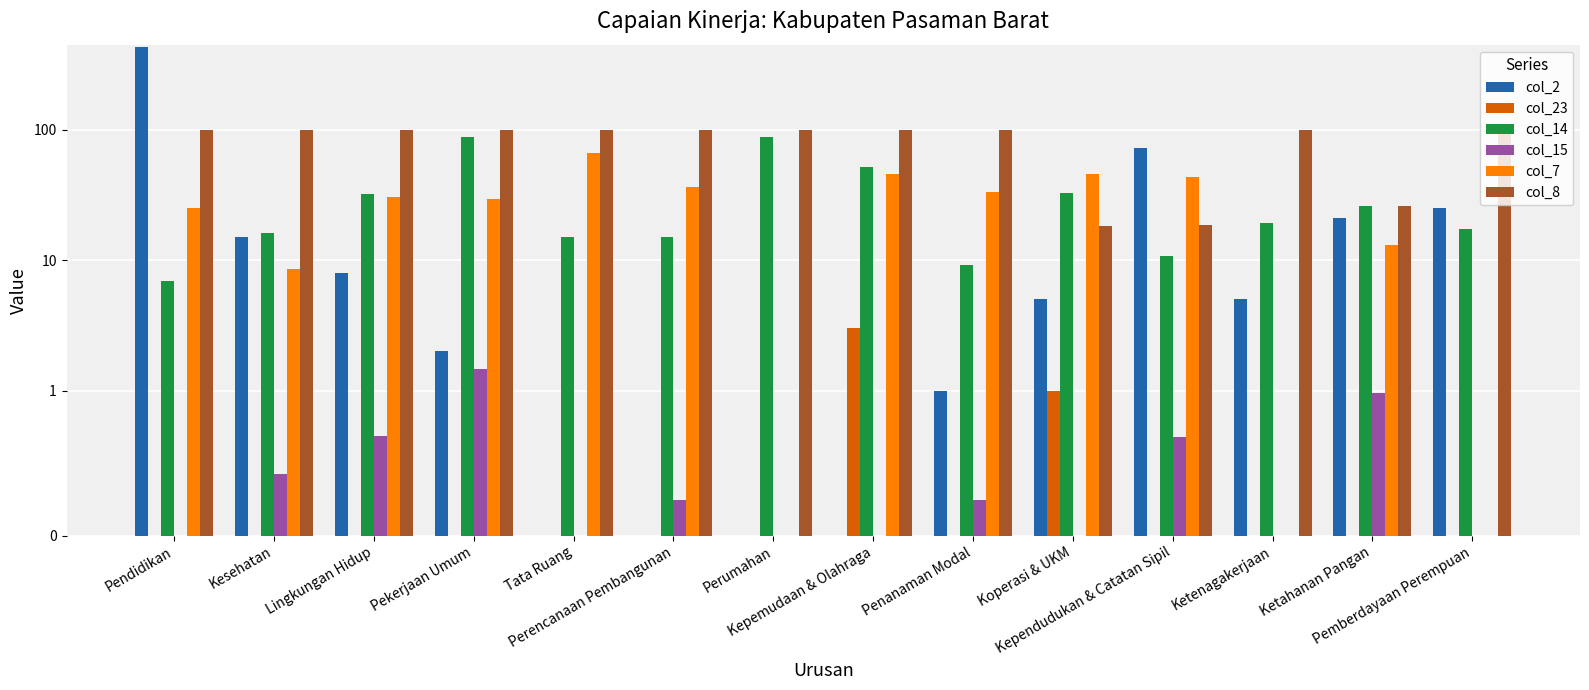

At how many categories does at least one series exceed 19?

14